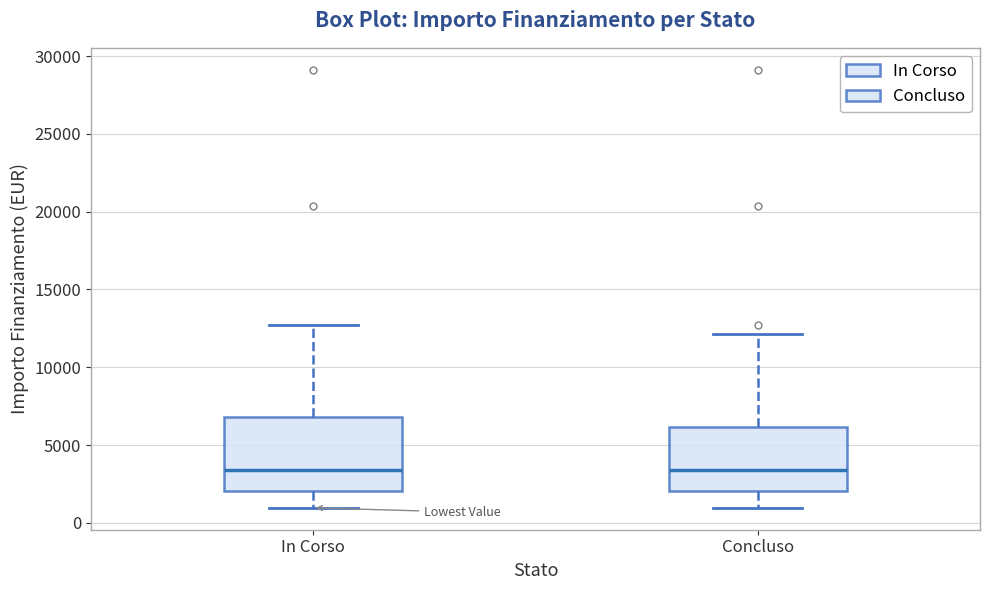

Reading left to right, transcribe this box plot: for each box, give where its median line is, the range the box spans, and where its two whiskers end, as read against the y-axis. The values are not printed on the chart, so give them approximately, as read against the axis.

In Corso: median 3500, box 2000 to 7000, whiskers 1000 to 12500
Concluso: median 3500, box 2000 to 6000, whiskers 1000 to 12000